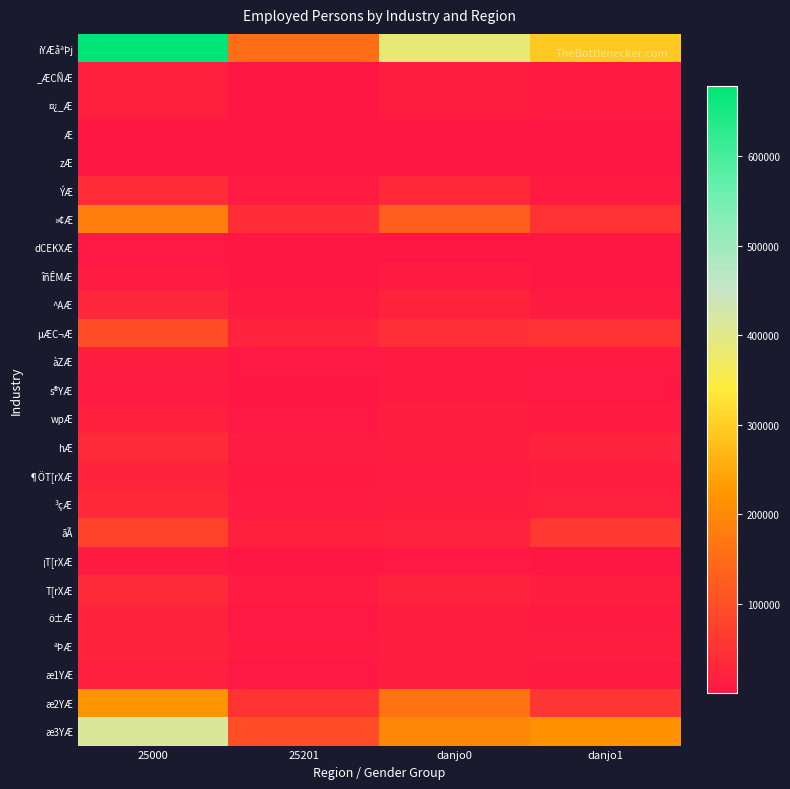

Which series has the largest total across all categories?

iYÆåªÞj